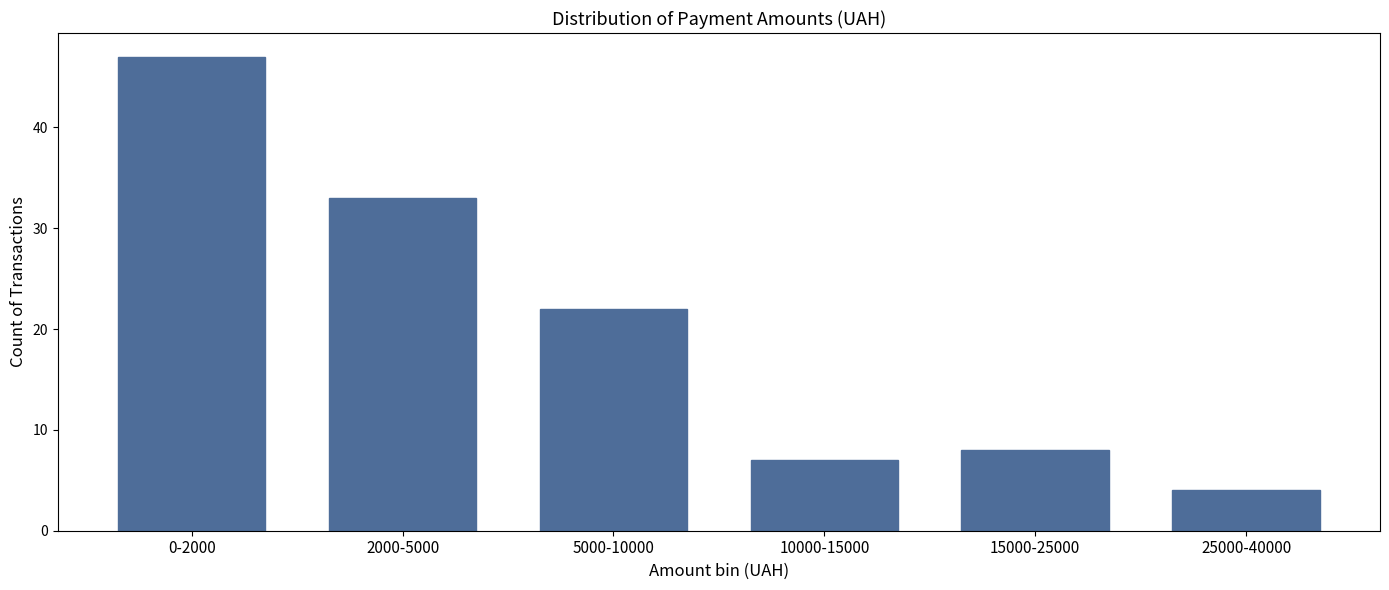

Reading left to right, transcribe all the data shown in this chart.

0-2000=47	2000-5000=33	5000-10000=22	10000-15000=7	15000-25000=8	25000-40000=4